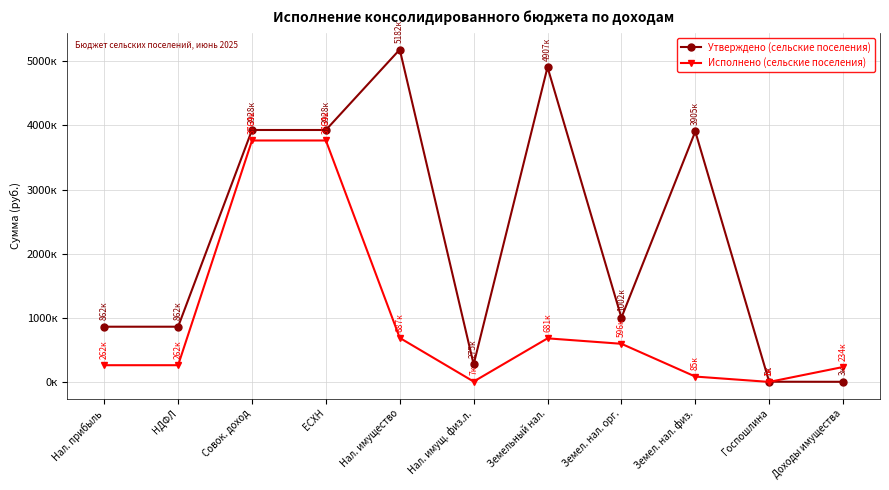

Where do Исполнено (сельские поселения) and Утверждено (сельские поселения) first cross each other?

Госпошлина and Доходы имущества